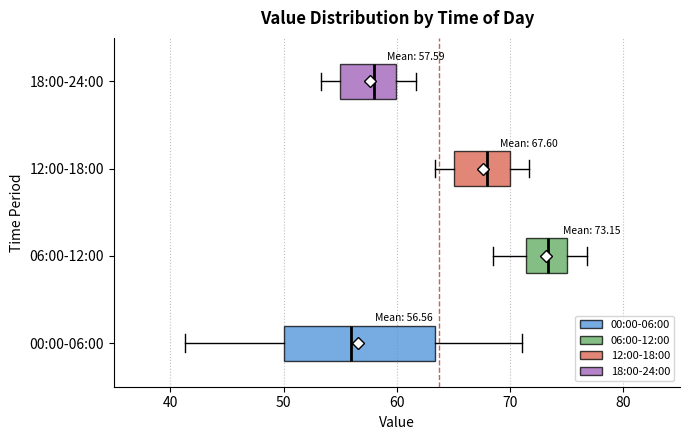

Comparing the boxes themselves (not the whiskers), which one is the widest?

00:00-06:00